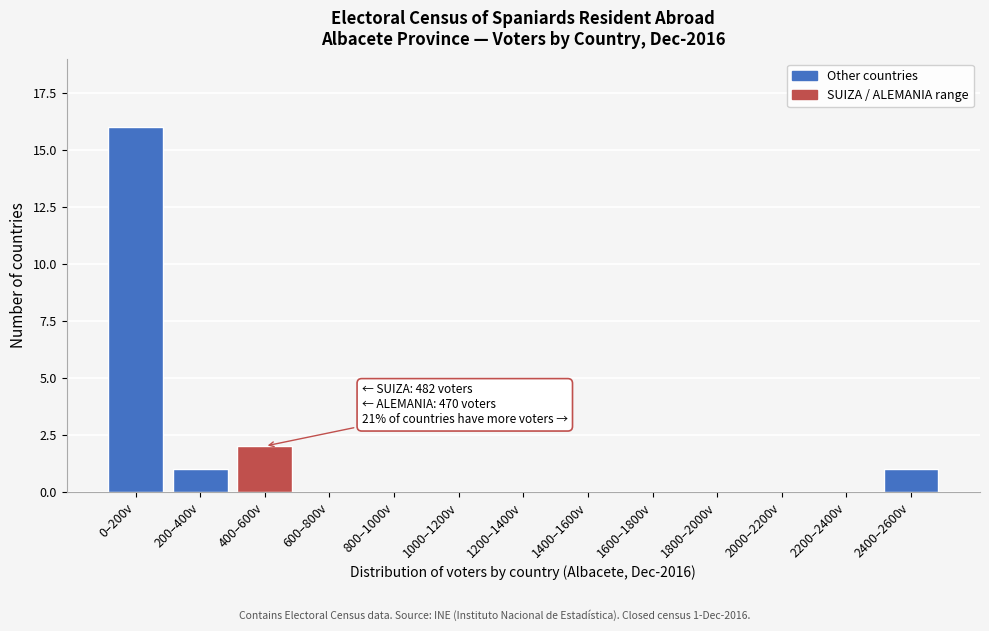

Reading left to right, transcribe all the data shown in this chart.

0–200v=16	200–400v=1	400–600v=2	600–800v=0	800–1000v=0	1000–1200v=0	1200–1400v=0	1400–1600v=0	1600–1800v=0	1800–2000v=0	2000–2200v=0	2200–2400v=0	2400–2600v=1